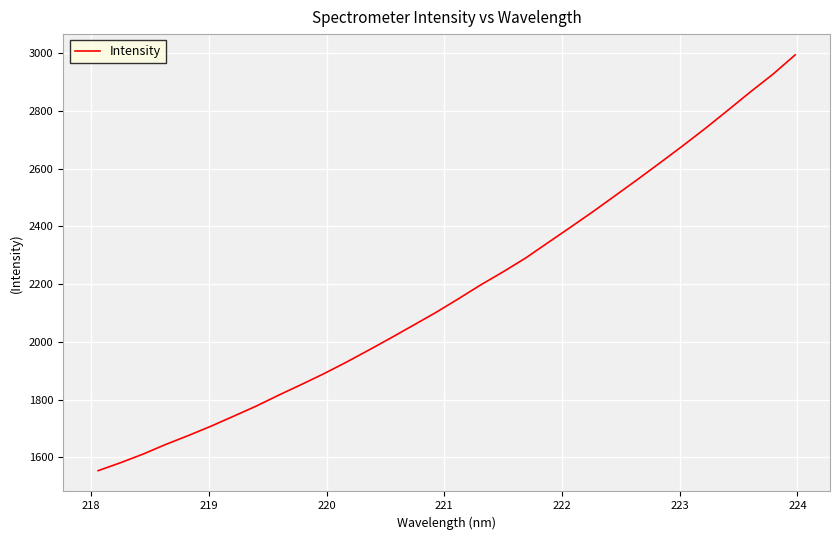

What is the difference between the maximum and minimum values?

1439.5